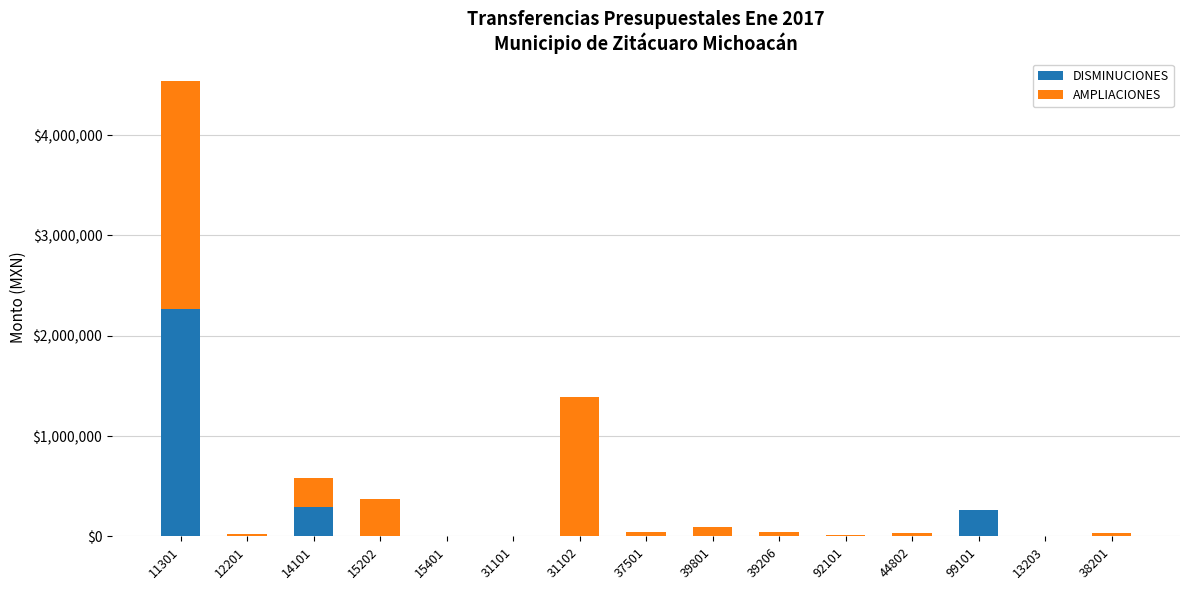

The value of DISMINUCIONES at 15401 is 0.0. True or false?

True